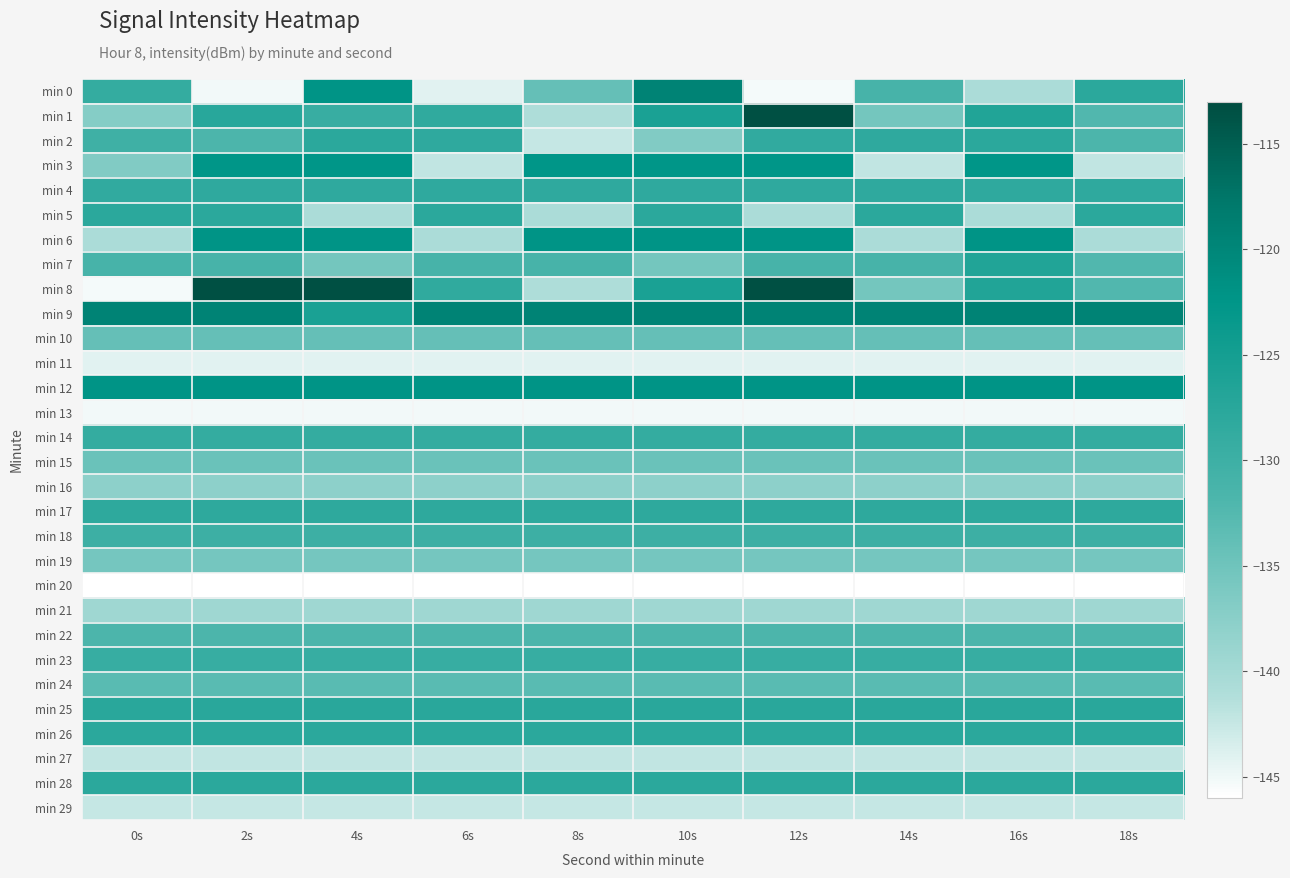

What is the total value across all series at 2s?

-3957.1